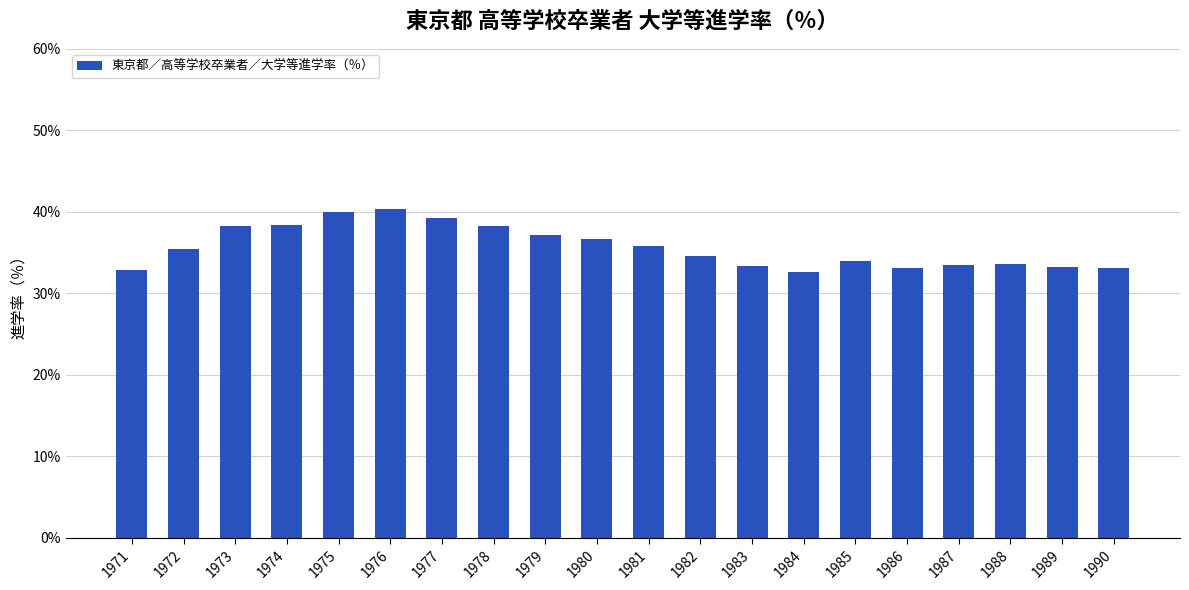

How many data points are less than 35?

10